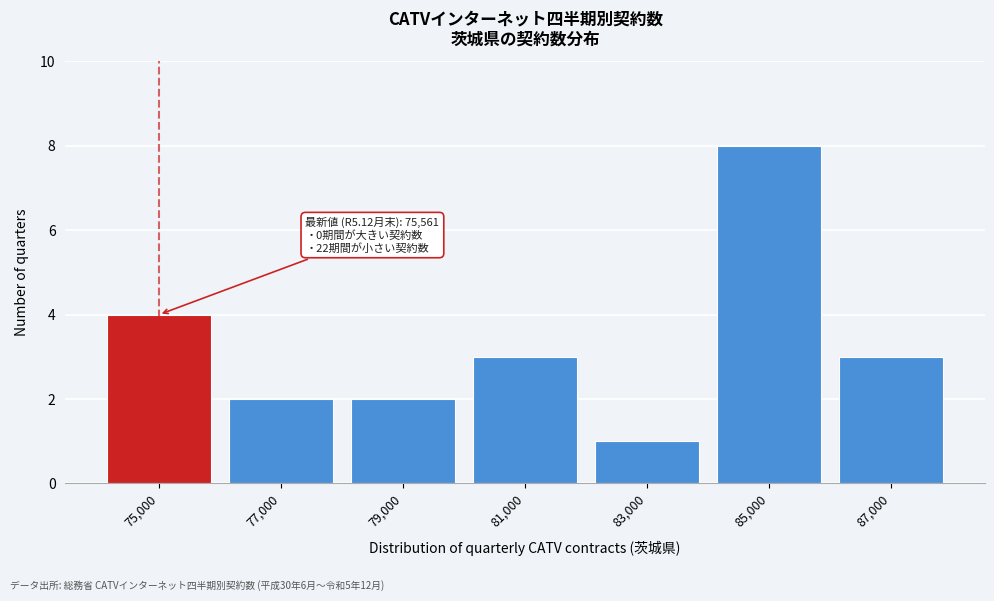

Reading right to left, what are all the values shown in this chart?

3	8	1	3	2	2	4